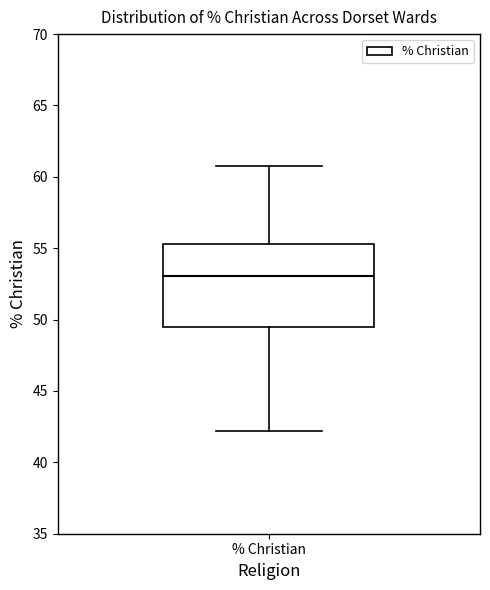

Where is the upper edge of the box for % Christian on the y-axis? The values are not printed on the chart, so give them approximately, as read against the axis.

55.5